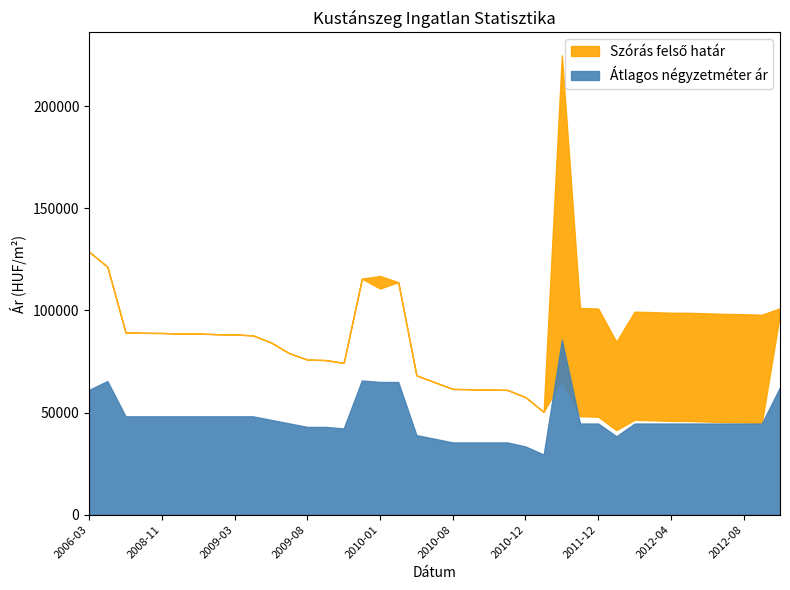

What is the label of the 4th point from the left?

2008-10